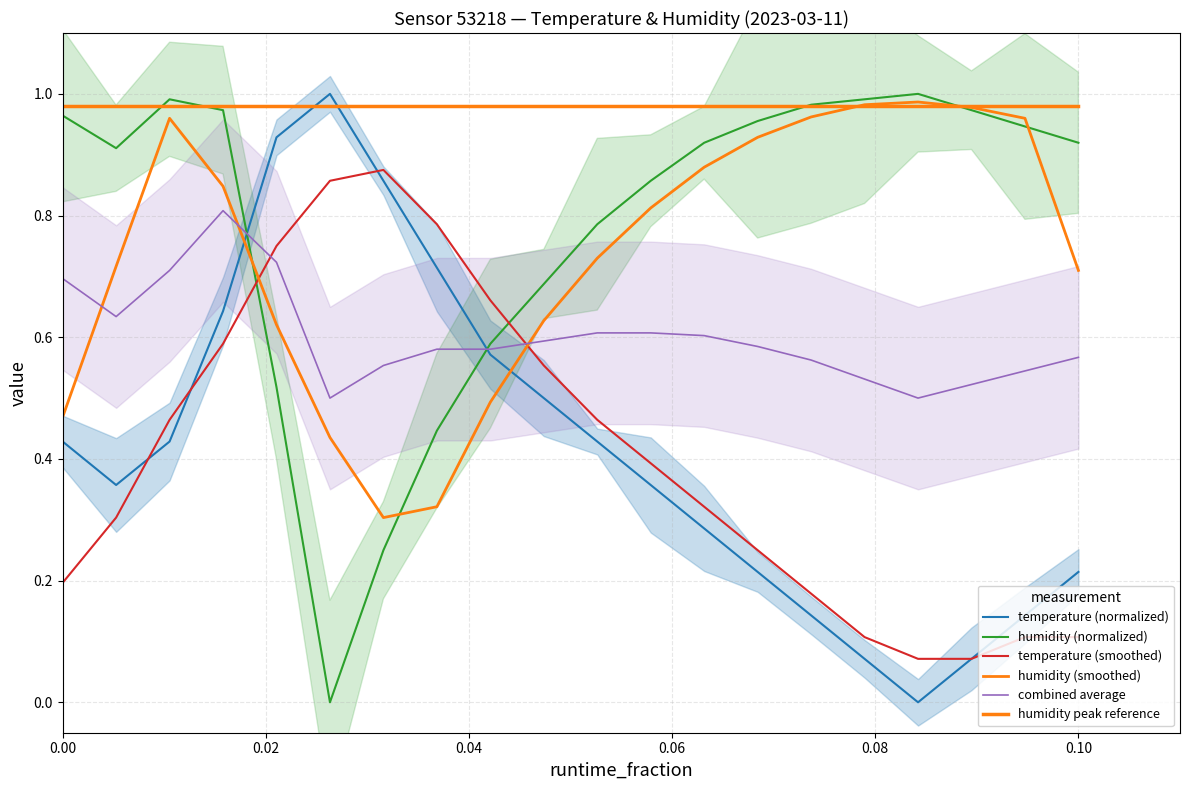

Which series ends up on top after the final intersection of combined average and temperature (smoothed)?

combined average